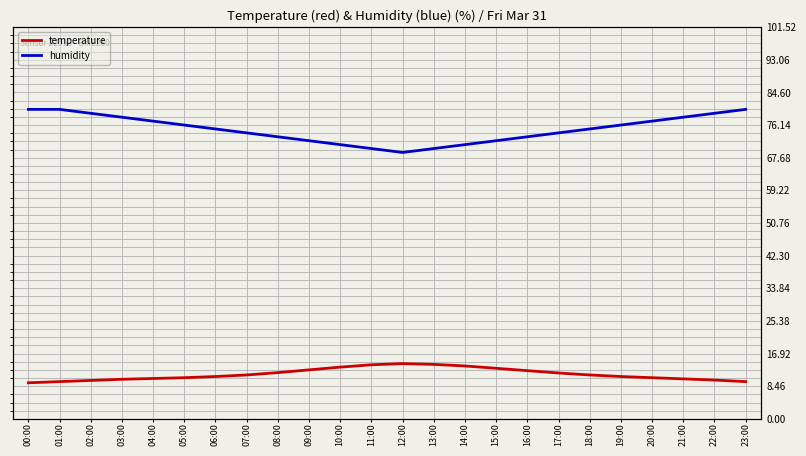

At how many categories does at least one series exceed 62?

24